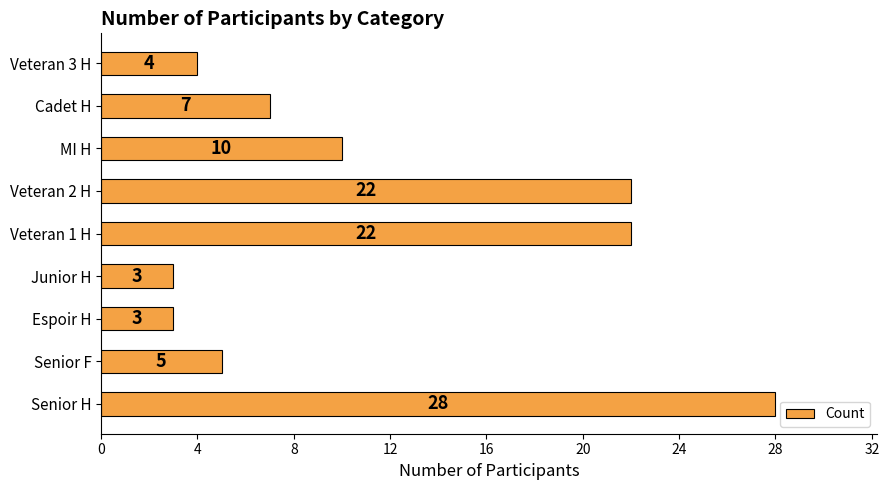

How many categories are shown in the chart?

9